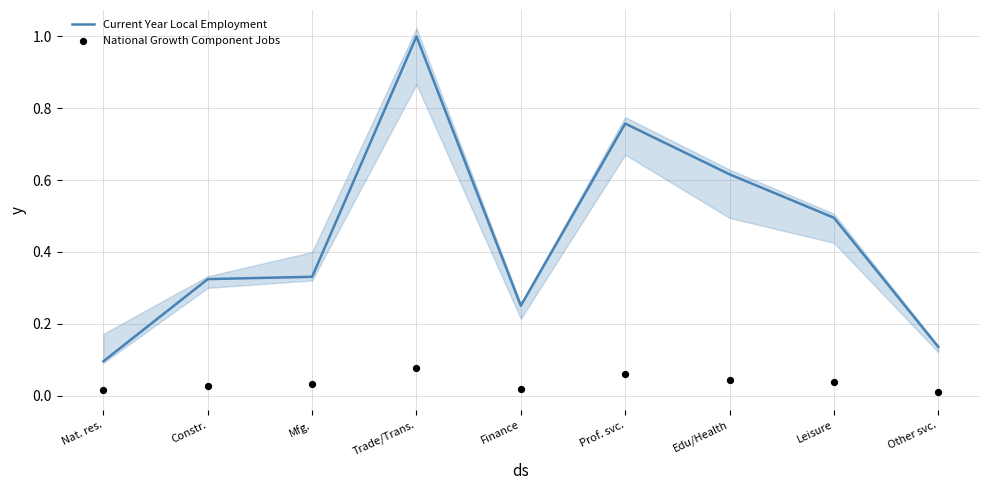

Is the value of National Growth Component Jobs at Trade/Trans. greater than the value of Current Year Local Employment at Constr.?

No